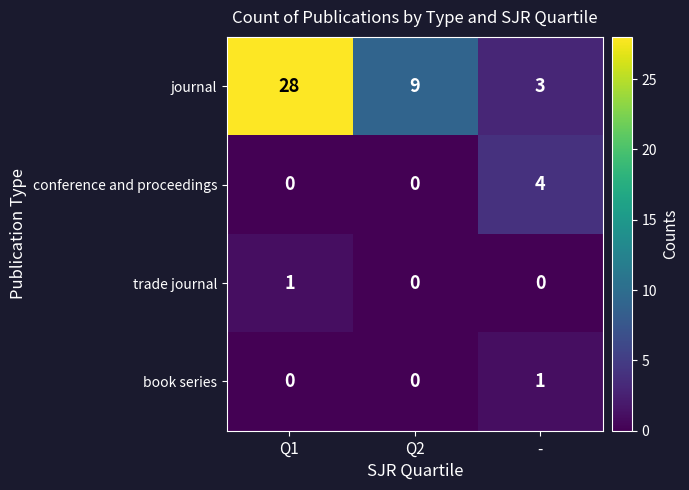

Is it true that book series equals 0 at Q2?

True